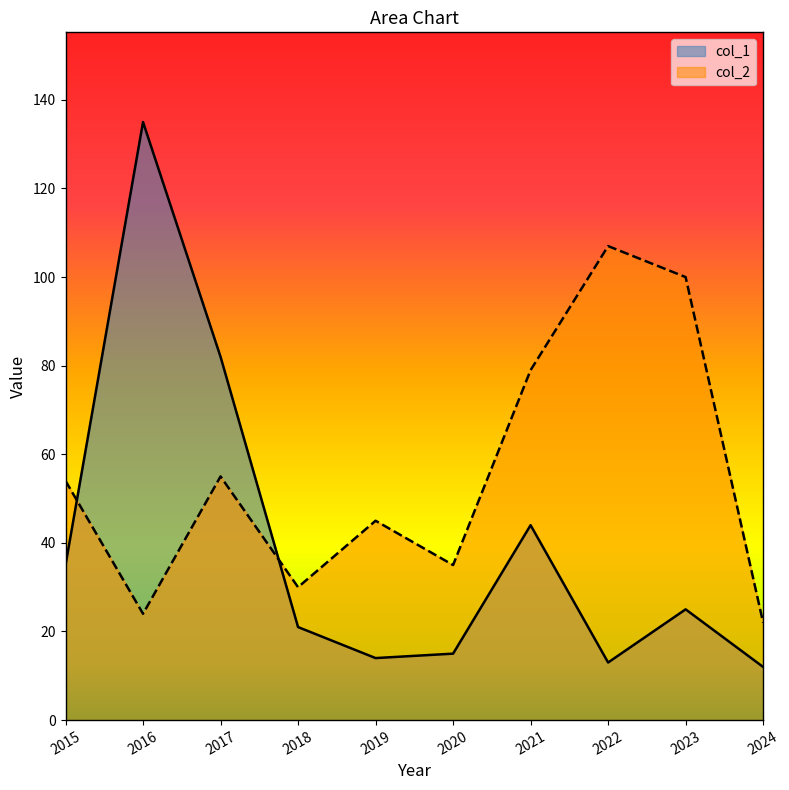

What is the difference between the maximum and second lowest values in the col_1 series?

122